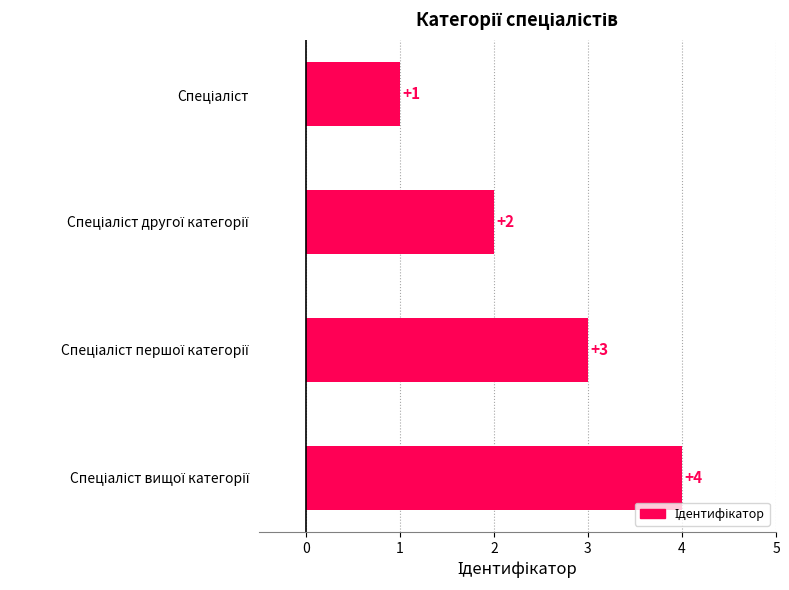

What is the sum of all values?

10